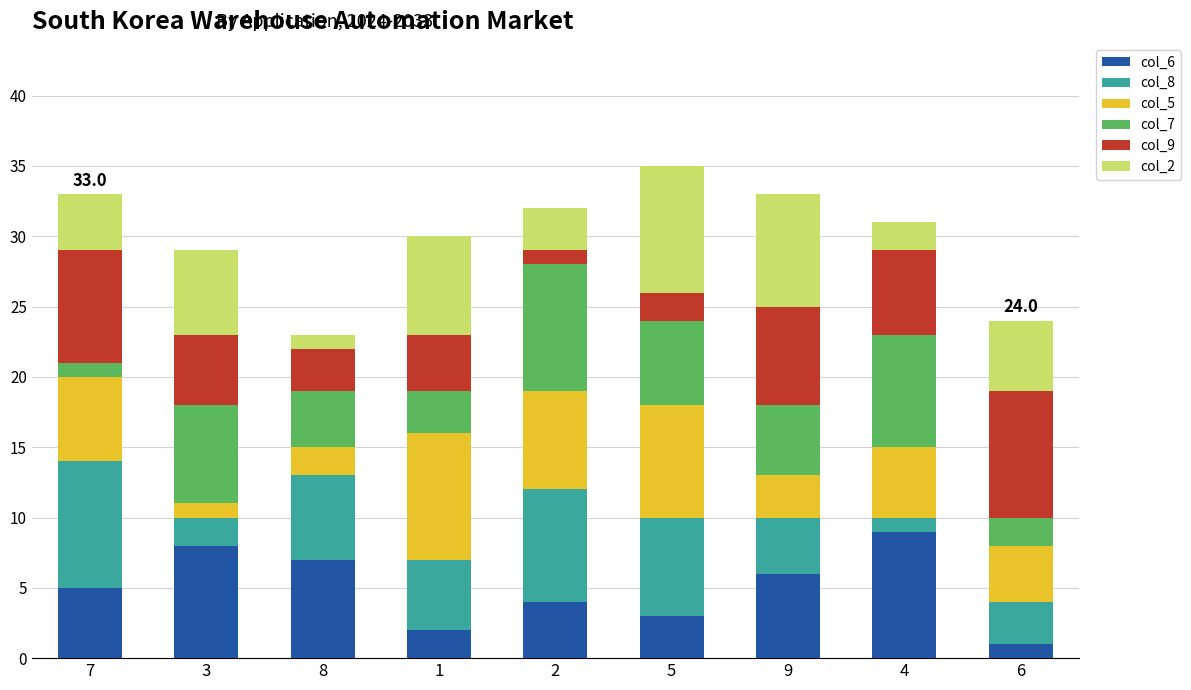

True or false: col_6 has a value of 5 at 7.

True